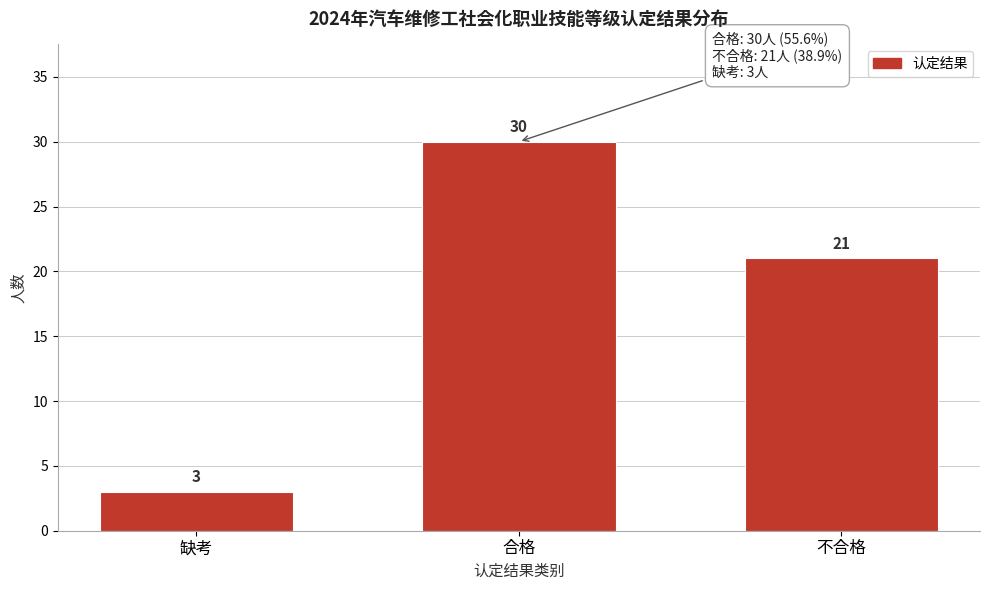

Reading left to right, list all the values displayed in this chart.

3	30	21